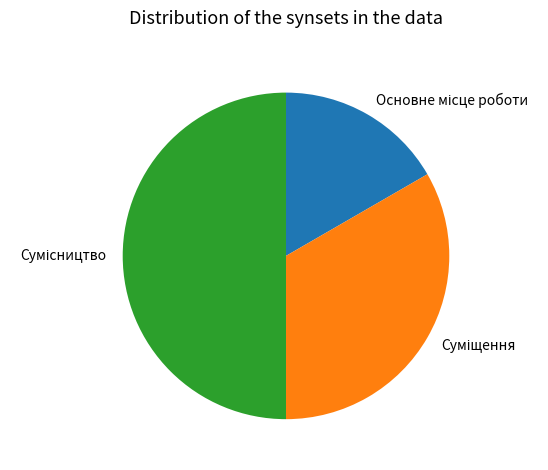

Is it true that Сумісництво is 41% of the pie?

False